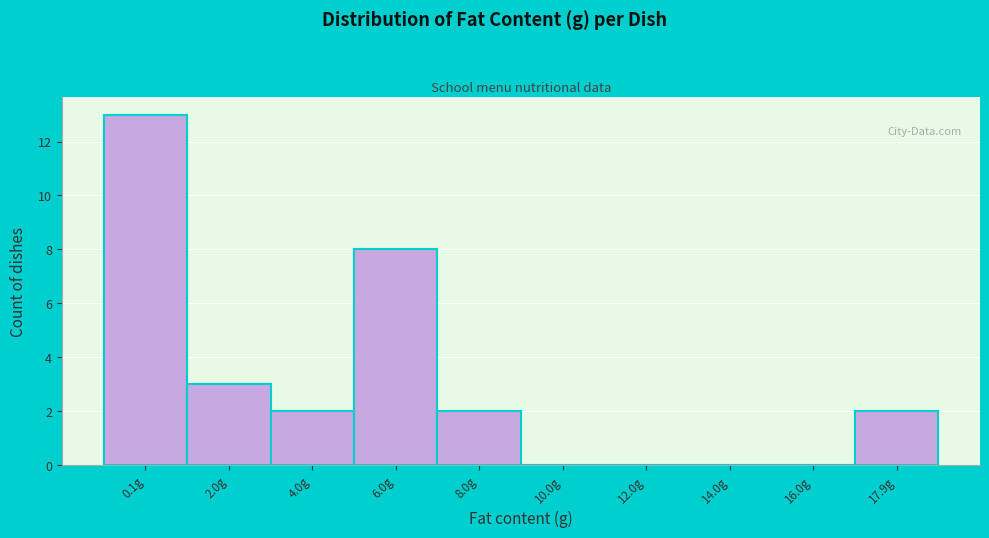

Reading left to right, what are all the values shown in this chart?

0.1g=13	2.0g=3	4.0g=2	6.0g=8	8.0g=2	10.0g=0	12.0g=0	14.0g=0	16.0g=0	17.9g=2